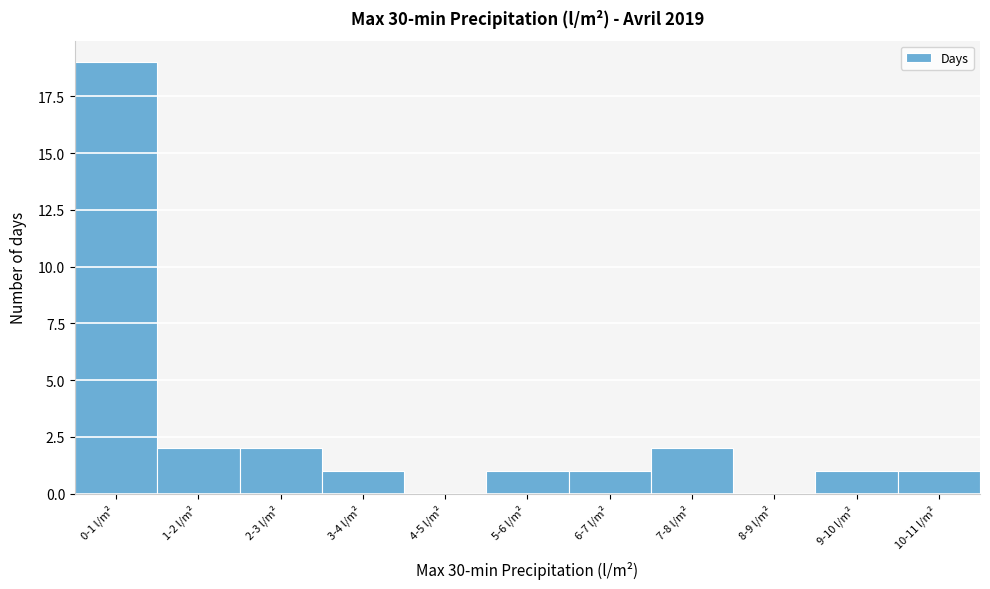

Reading left to right, list all the values displayed in this chart.

0-1 l/m²=19	1-2 l/m²=2	2-3 l/m²=2	3-4 l/m²=1	4-5 l/m²=0	5-6 l/m²=1	6-7 l/m²=1	7-8 l/m²=2	8-9 l/m²=0	9-10 l/m²=1	10-11 l/m²=1